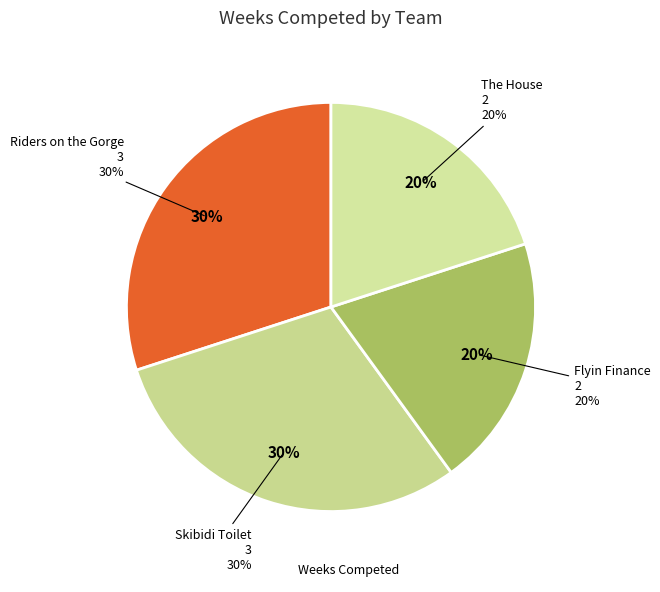

How many slices are in this pie chart?

4